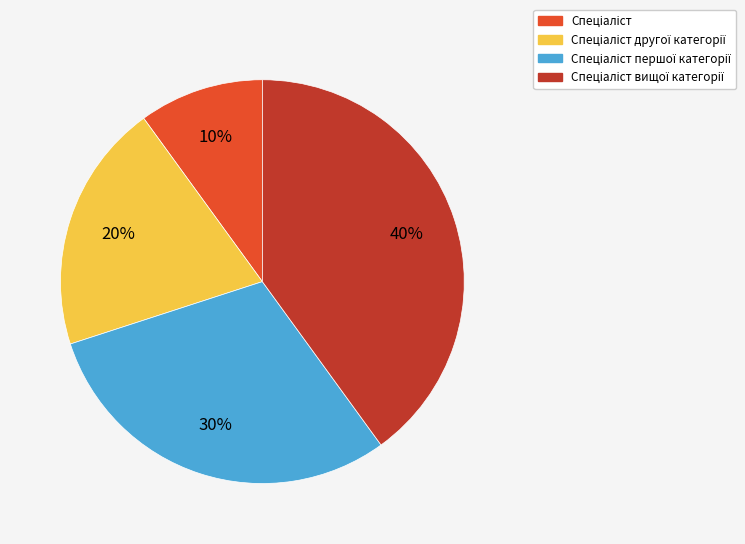

To the nearest percent, what is the average slice percentage?

25%